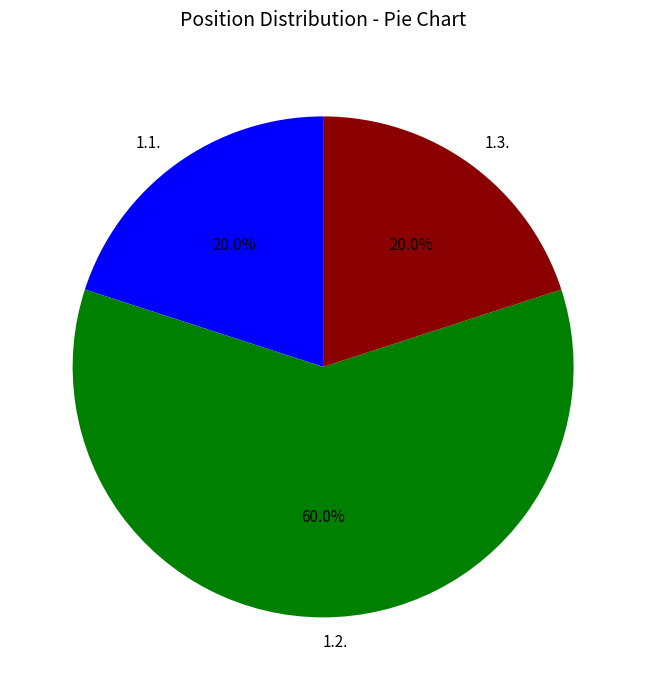

What percentage is NOT represented by 1.2.?

40.0%